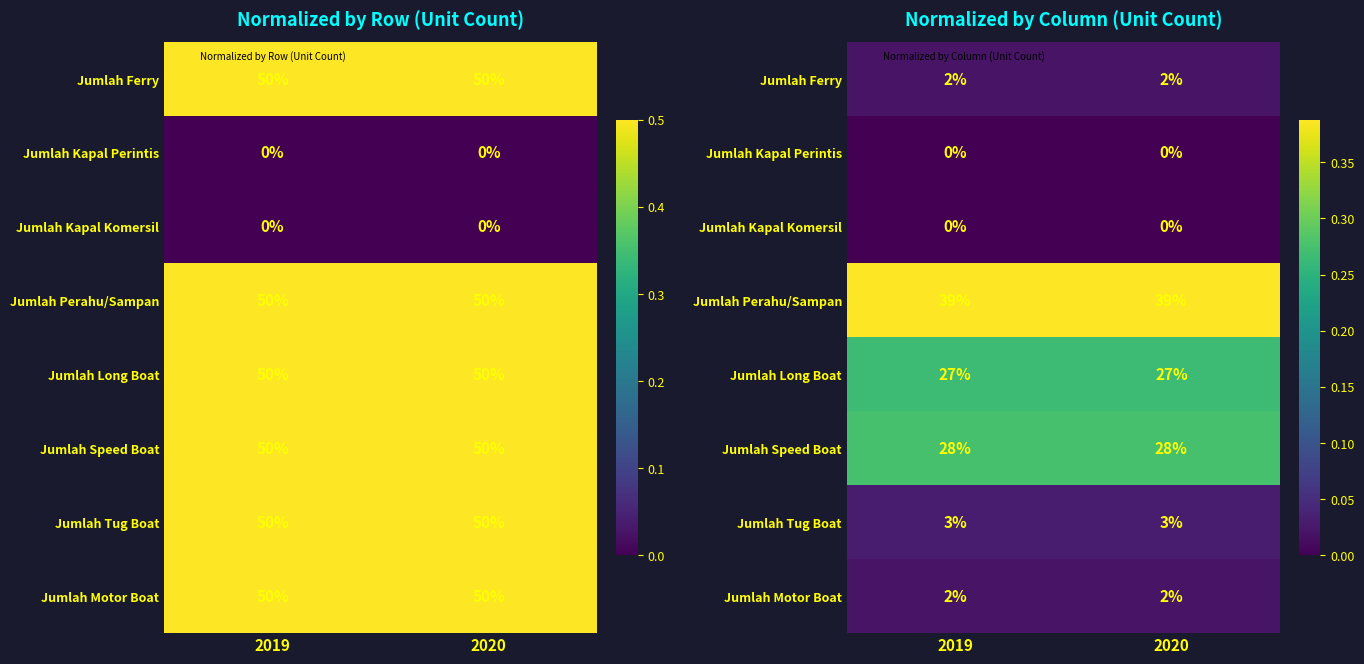

How many data points does each series have?

2